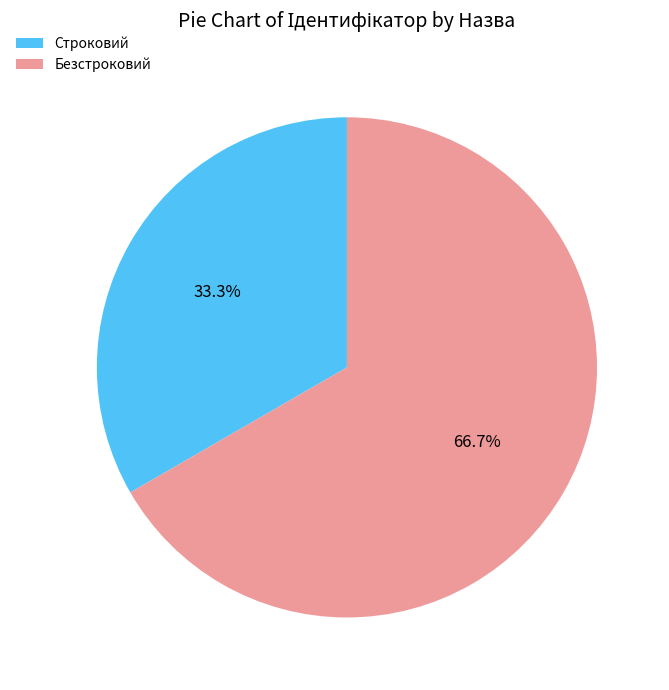

What is the largest slice in the pie chart?

Безстроковий